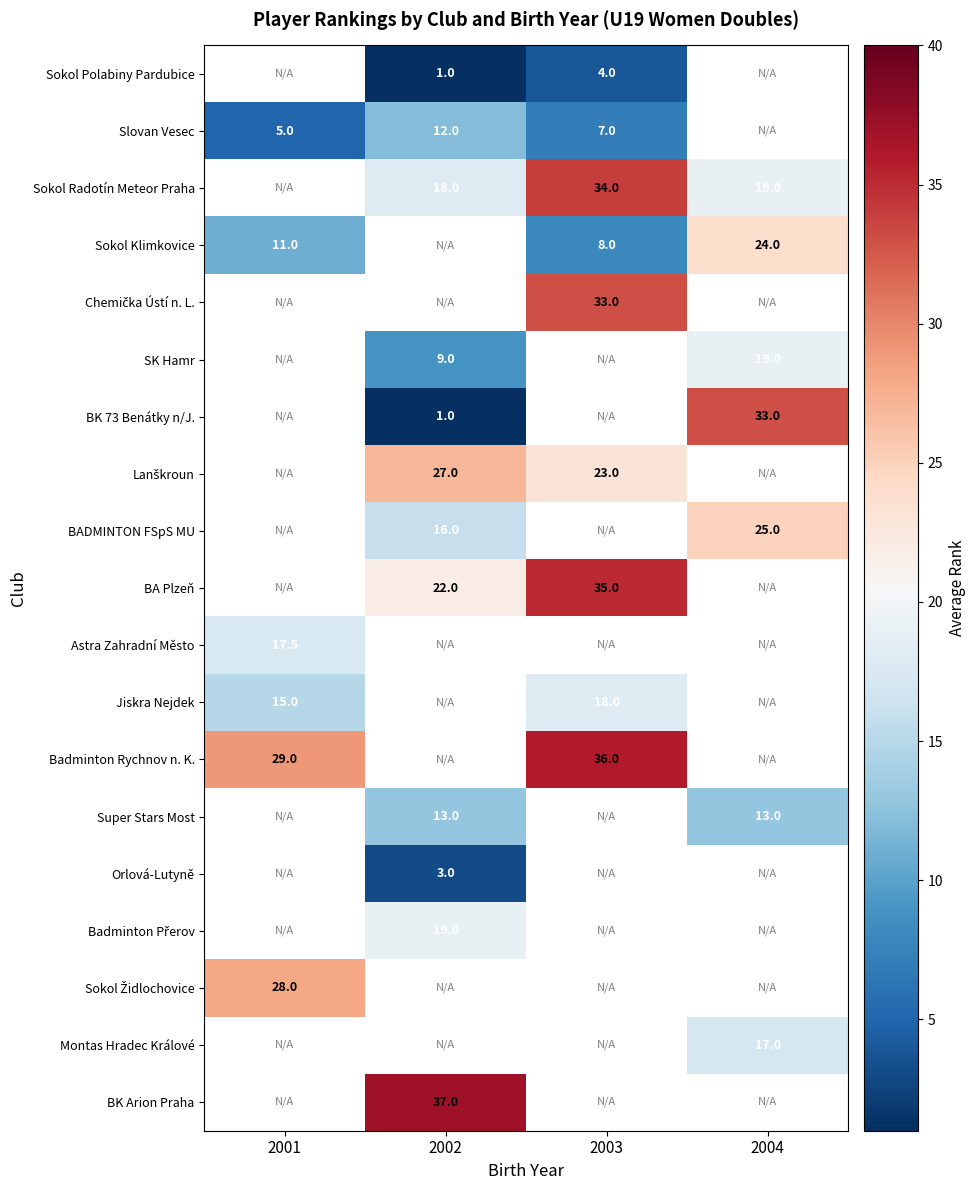

What is the smallest value displayed?

1.0